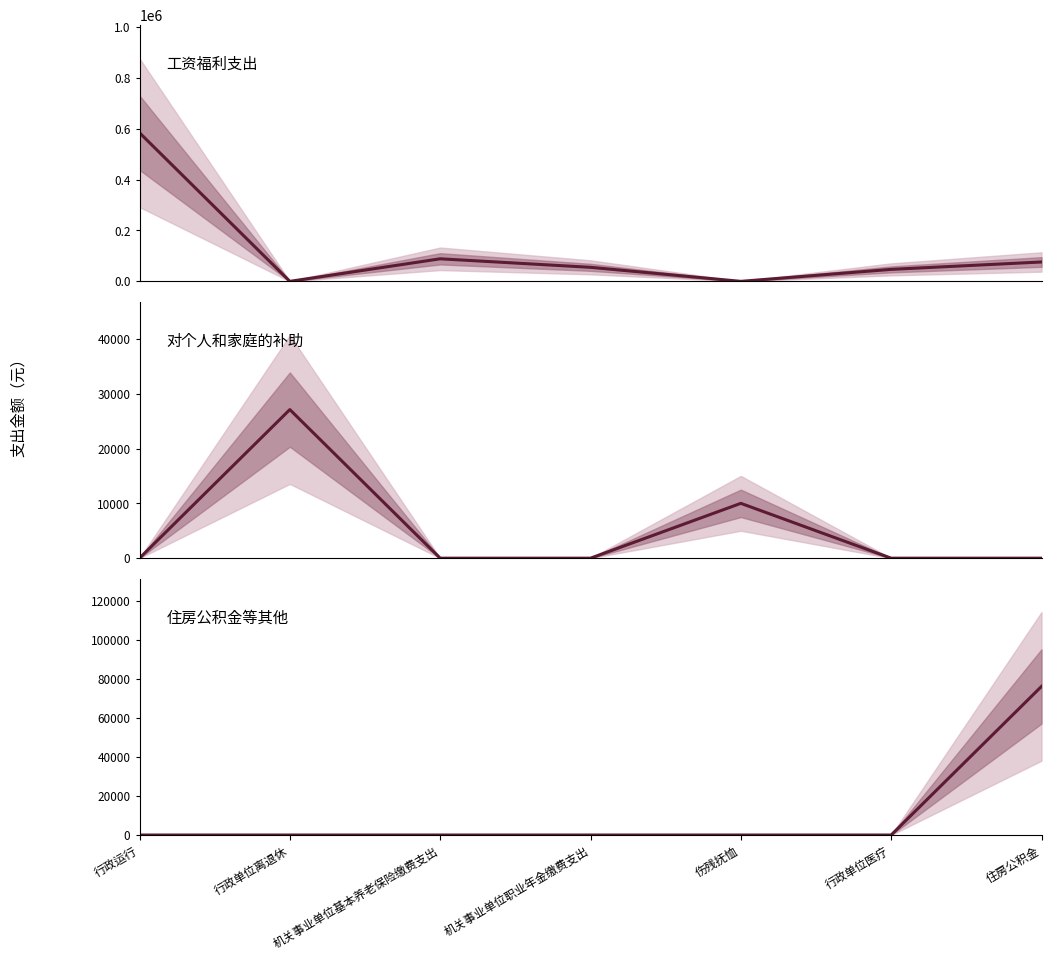

What is the label of the 7th point from the right?

行政运行